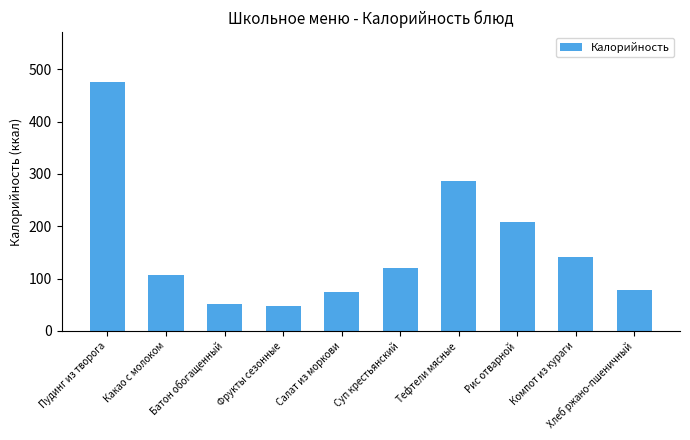

What is the greatest value displayed?

476.0